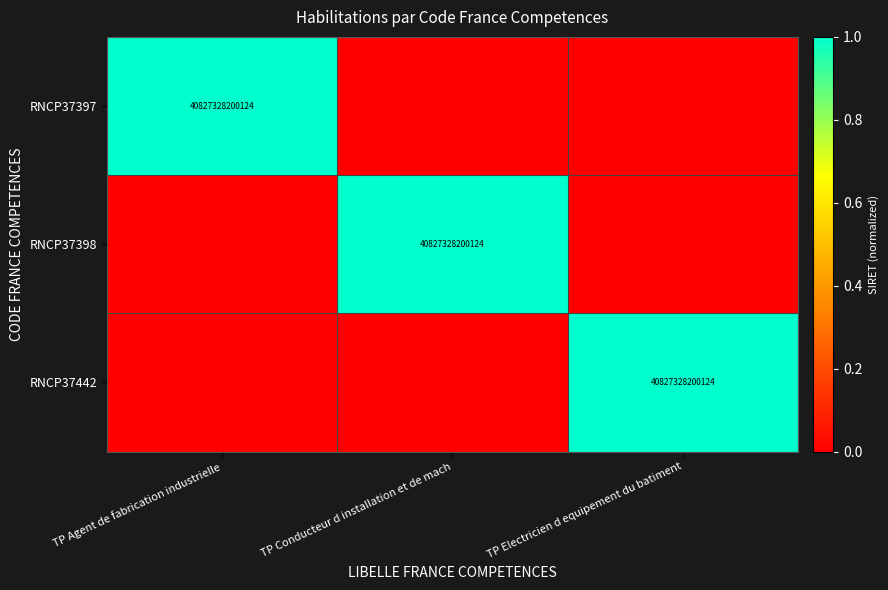

True or false: RNCP37398 has a value of 40827328200124 at TP Conducteur d installation et de mach.

True